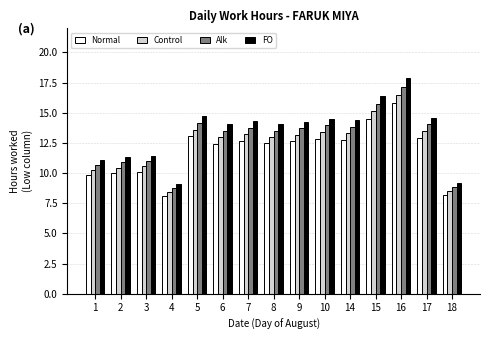

What is the difference between the maximum and minimum values in the Alk series?

8.4